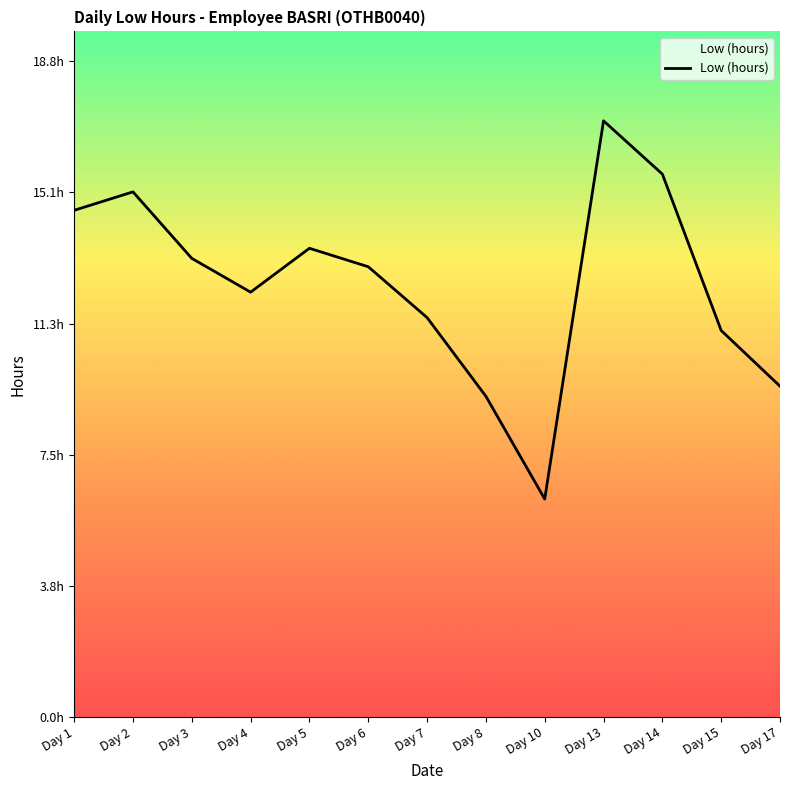

At which label is the value closest to 11?

Day 15